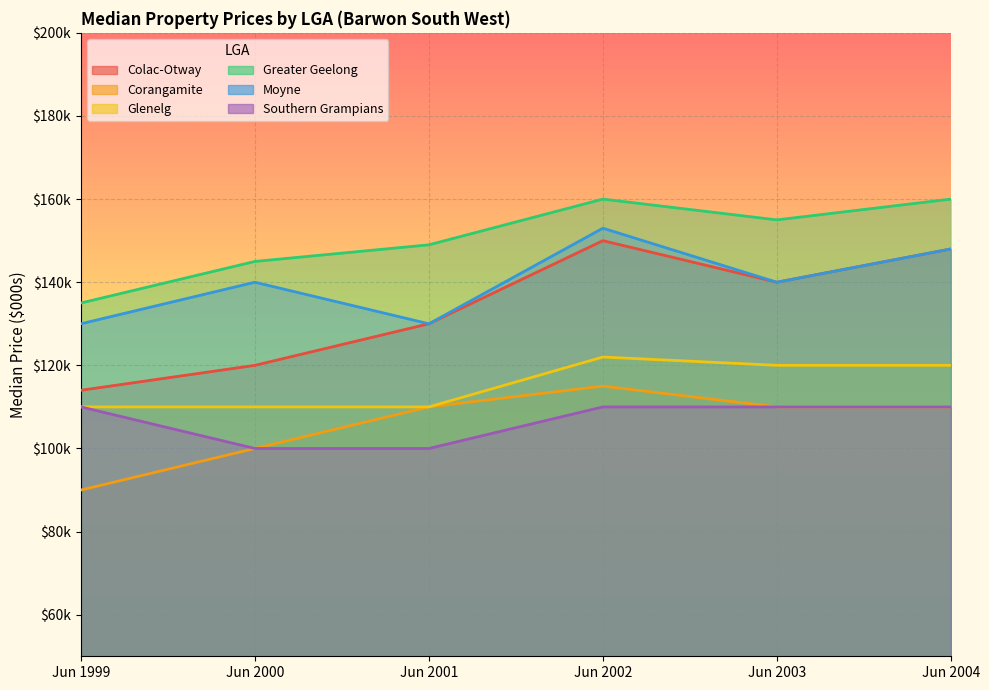

What is the difference between the maximum and minimum values in the Corangamite series?

25